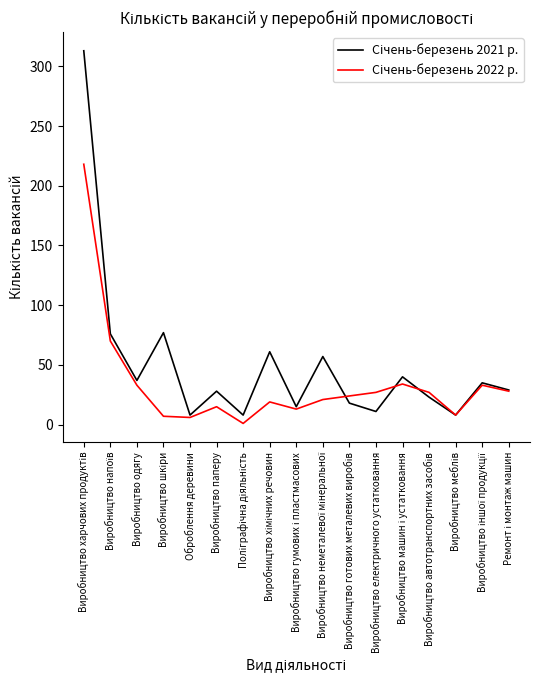

What is the difference between the highest and lowest values at Виробництво електричного устатковання?

16